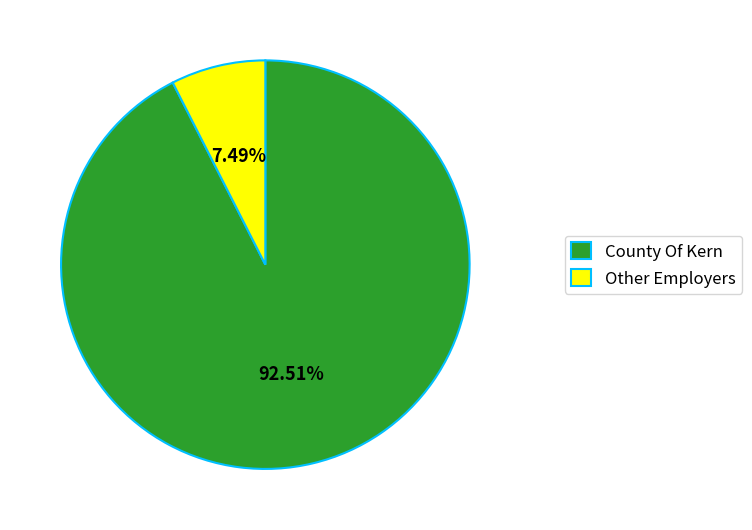

How many segments does this pie chart have?

2